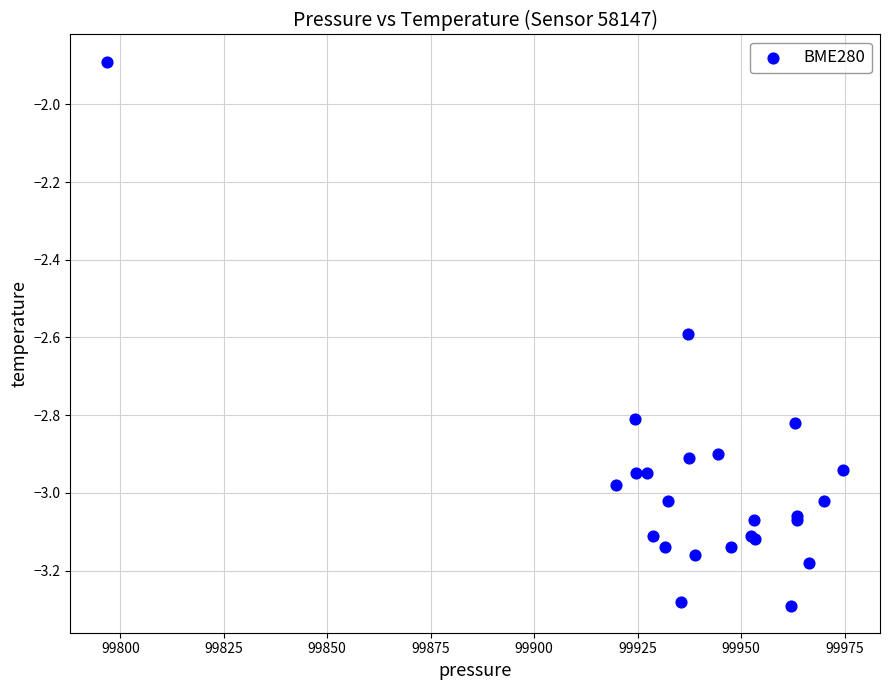

What Y value in the scatter plot is closest to -2?

-1.9